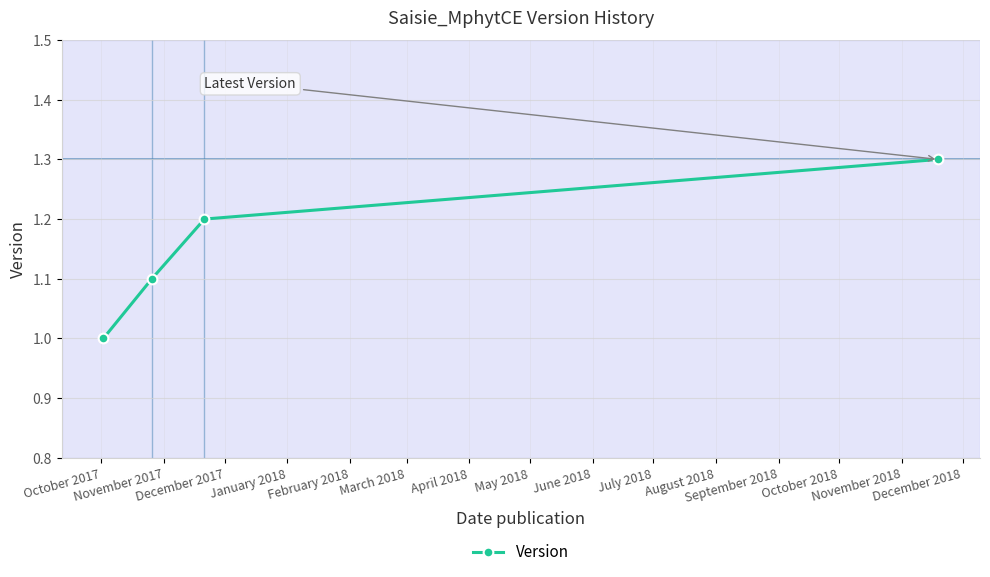

True or false: the data has more than 1 interior local peaks.

False